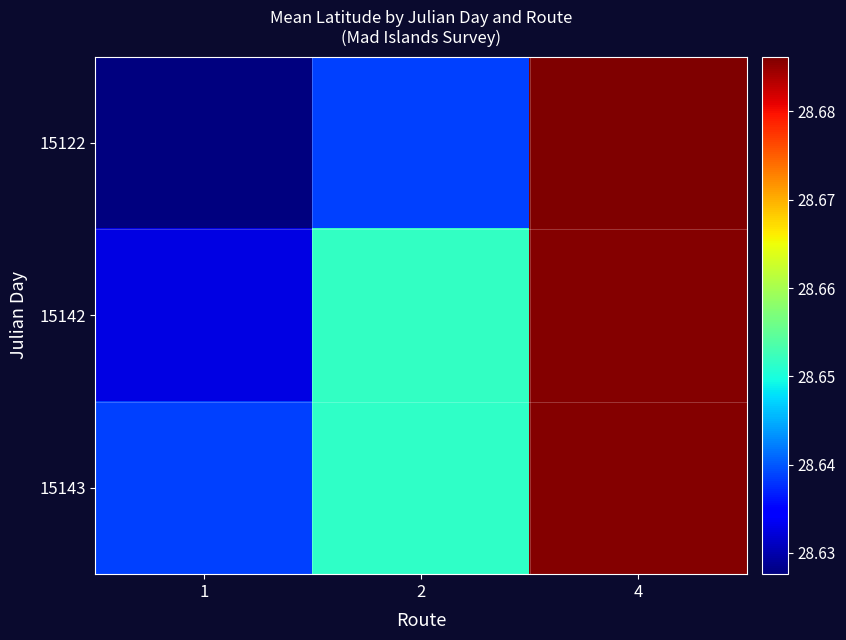

Reading left to right, what are all the values shown in this chart?

15122: 1=28.6	2=28.6	4=28.7
15142: 1=28.6	2=28.7	4=28.7
15143: 1=28.6	2=28.7	4=28.7